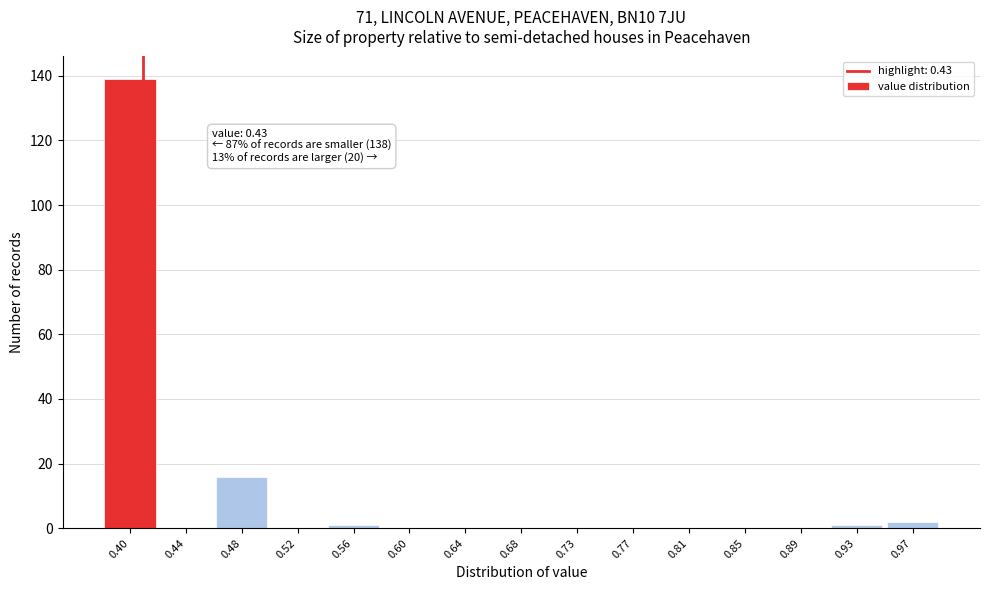

Reading left to right, extract all data points from this chart.

0.40=139	0.44=0	0.48=16	0.52=0	0.56=1	0.60=0	0.64=0	0.68=0	0.73=0	0.77=0	0.81=0	0.85=0	0.89=0	0.93=1	0.97=2